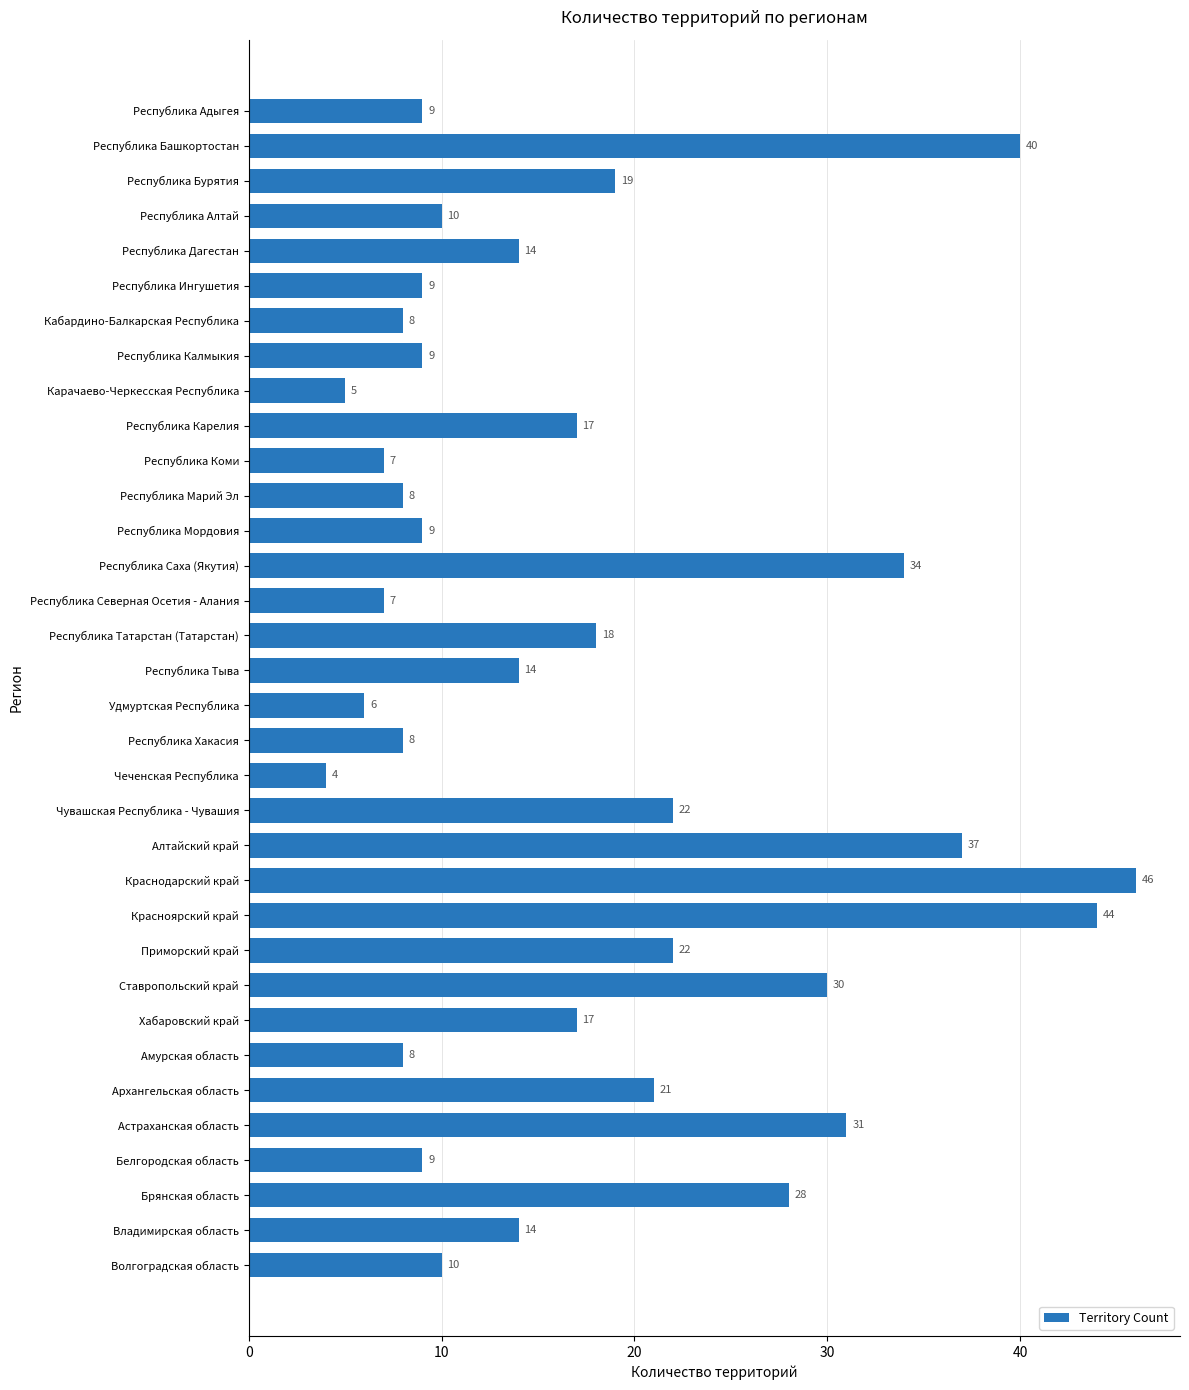

Read the value at Красноярский край, to the nearest 5.

45